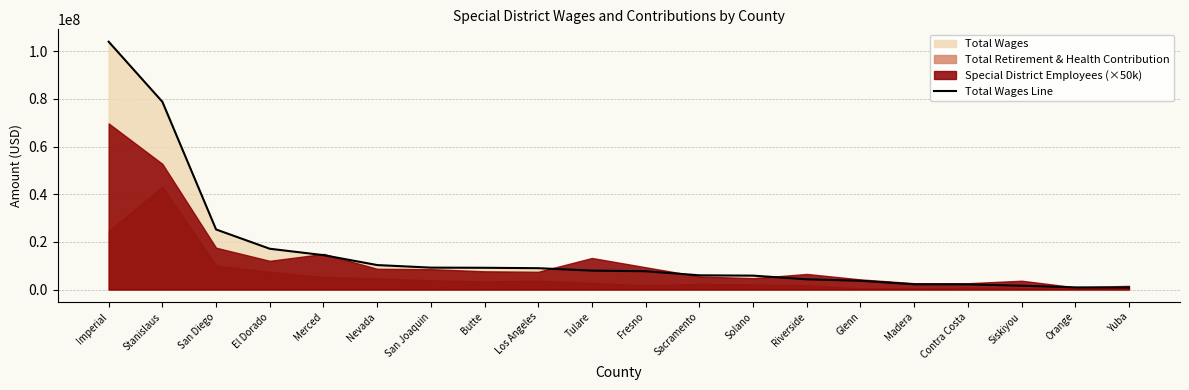

What is the change in value from San Diego to Butte?

-16076728.0